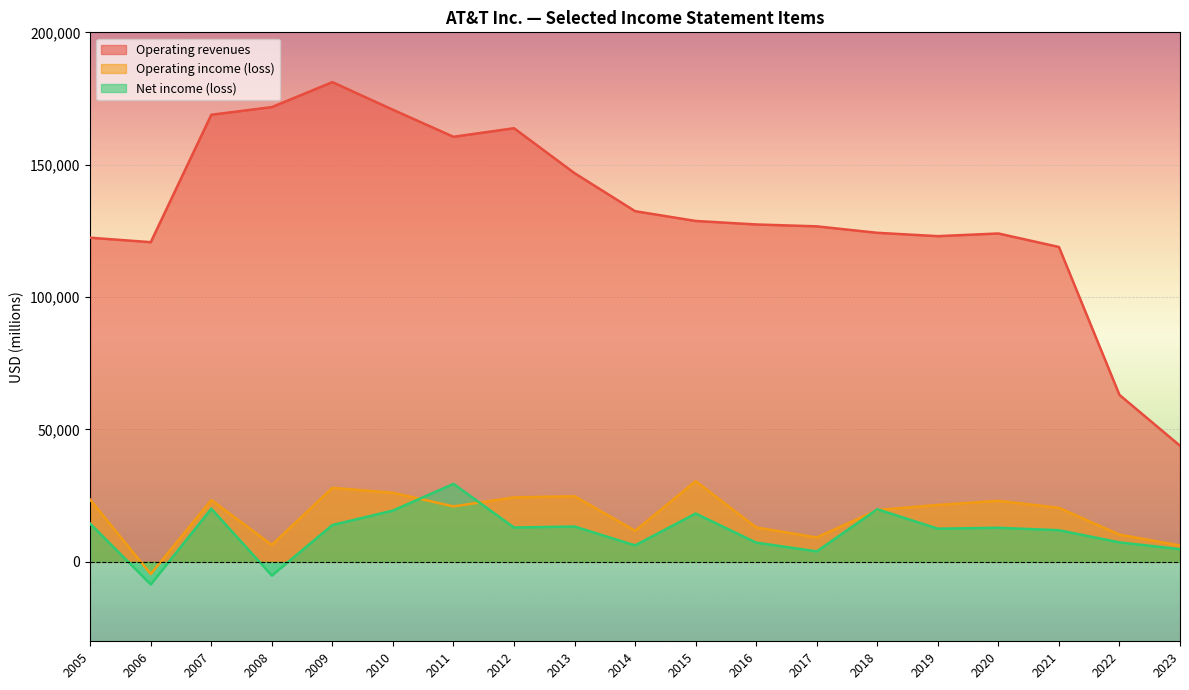

The Operating revenues series shows 39909 at 2022. True or false?

False